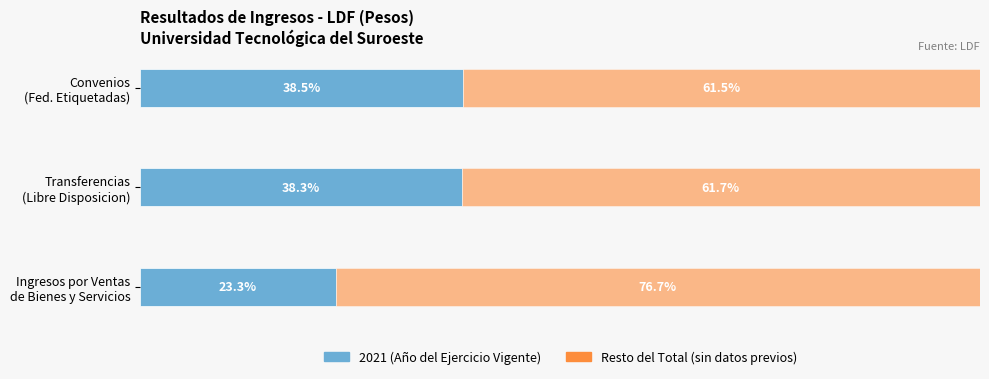

How many categories are shown in the chart?

3